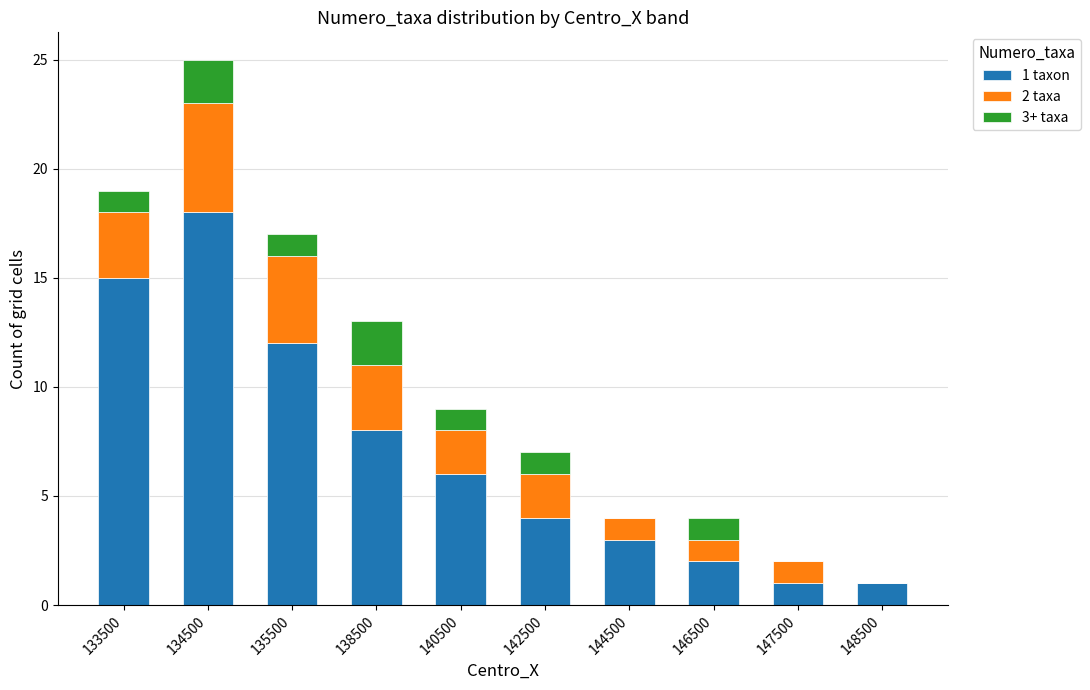

What value does the 1 taxon series have at 135500, to the nearest 5?

10